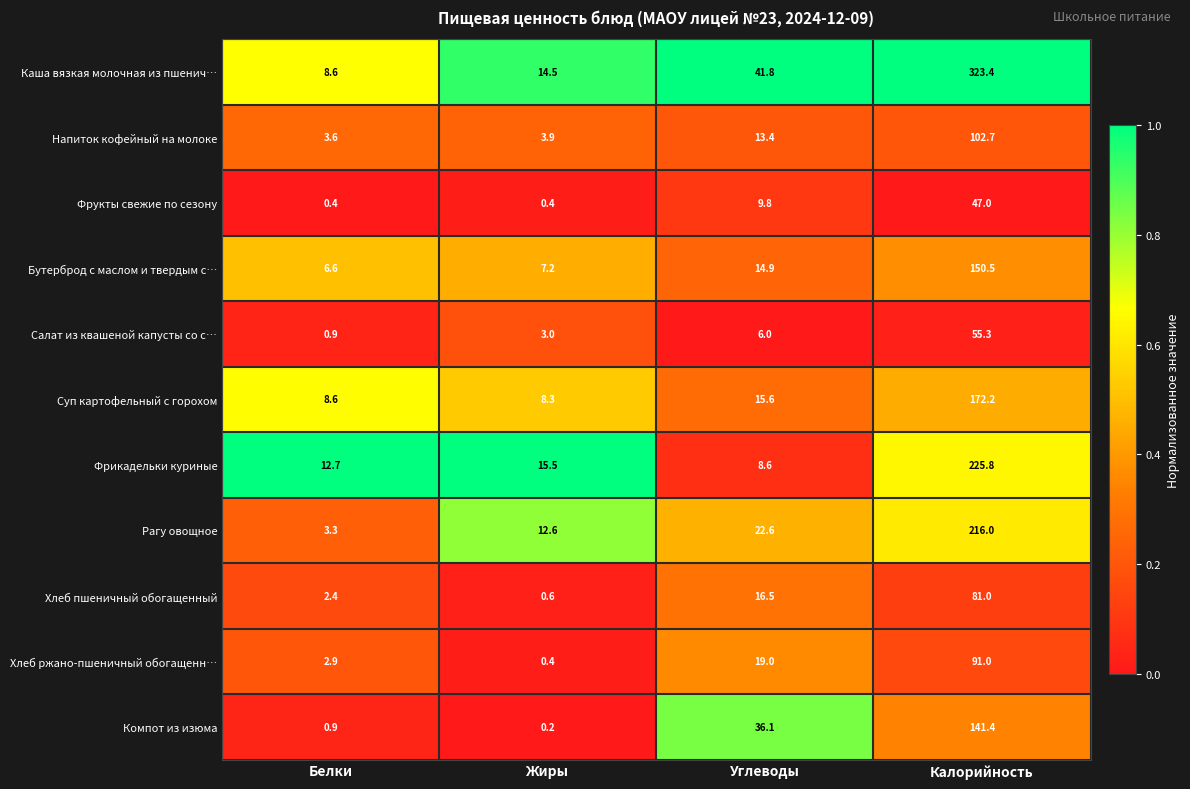

What is the approximate value of Каша вязкая молочная из пшенич… at Углеводы?

41.8